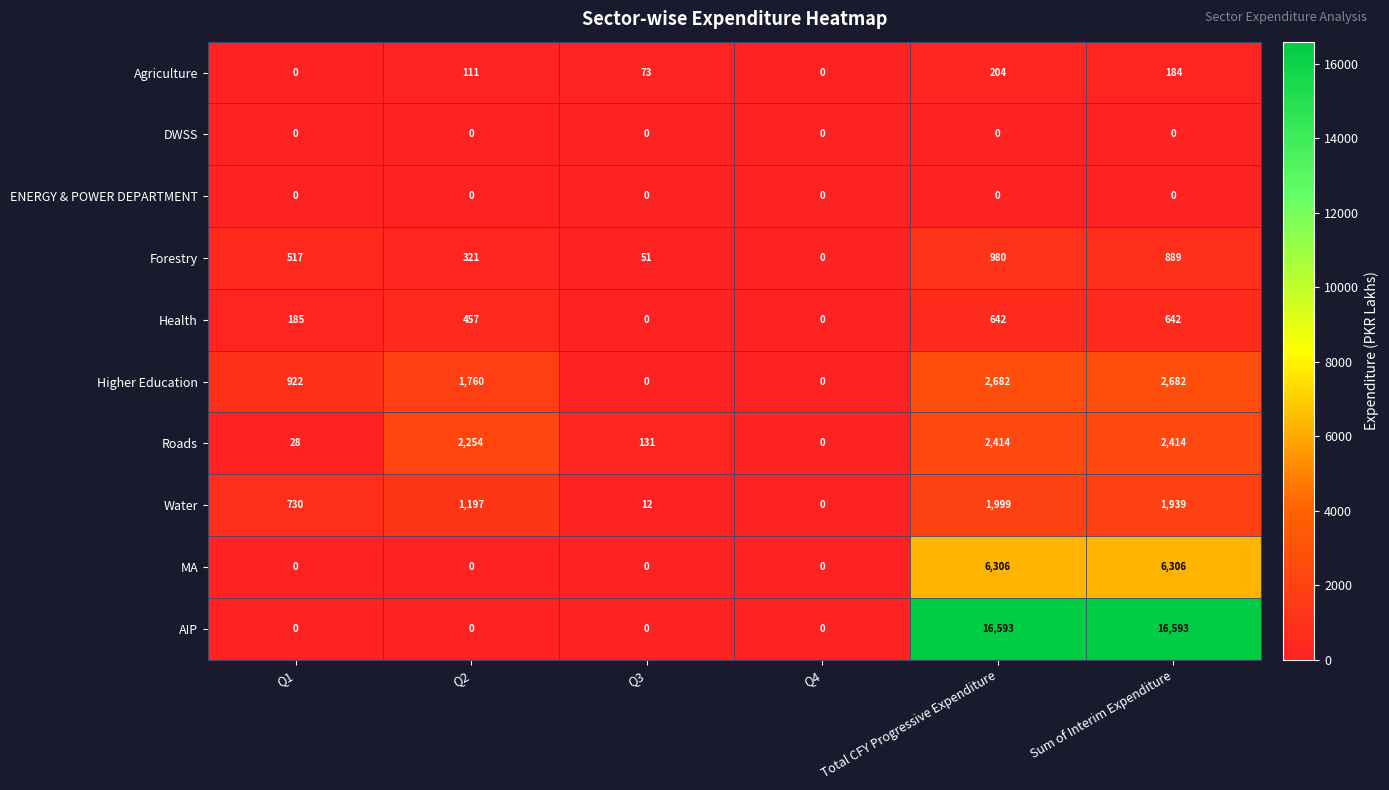

How many distinct data groups are displayed?

10